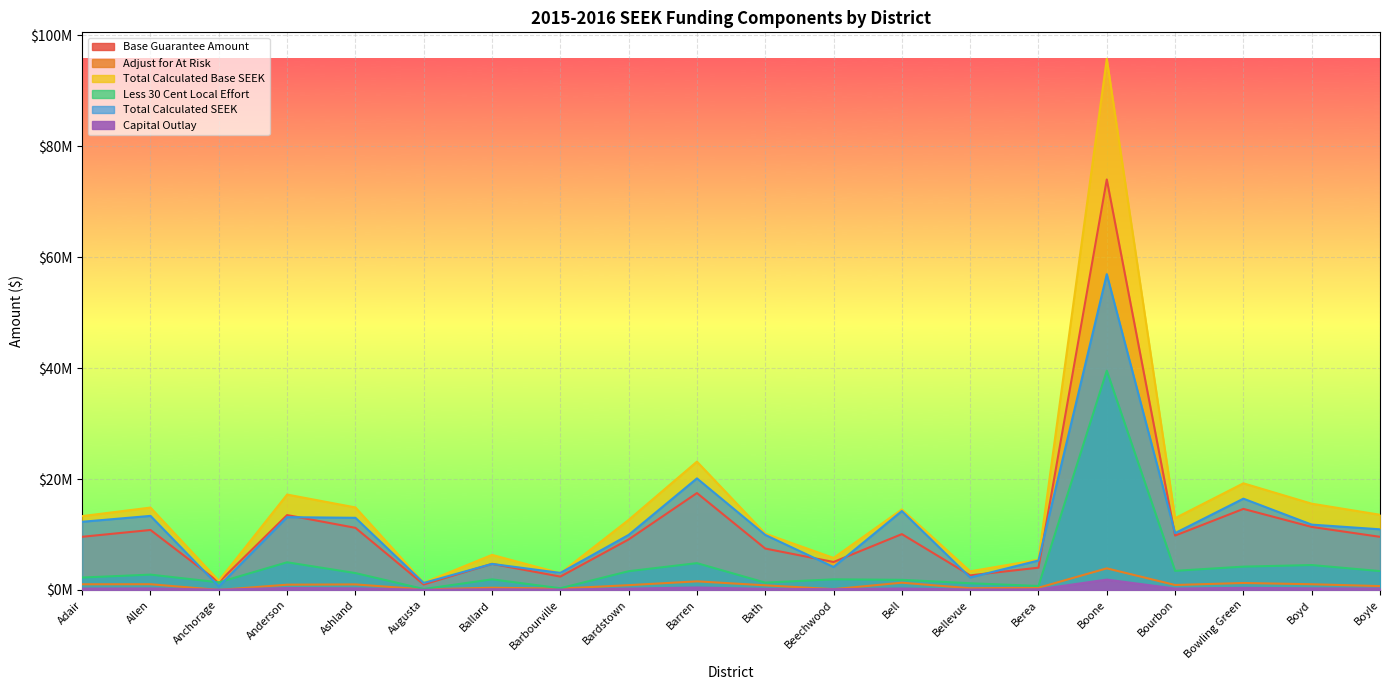

Which category has the lowest value across all series?

Anchorage